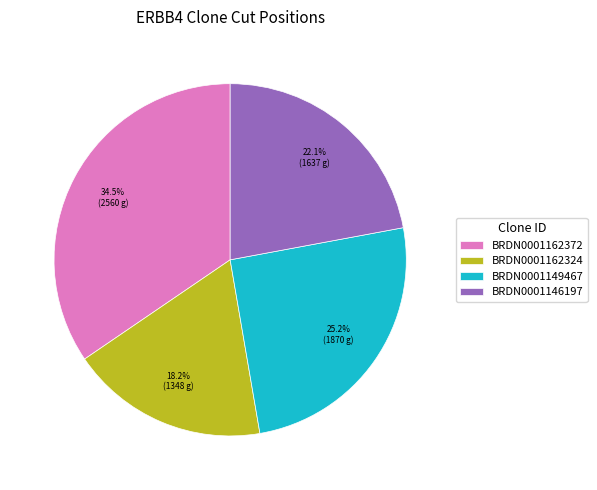

Is it true that BRDN0001149467 is 25% of the pie?

True